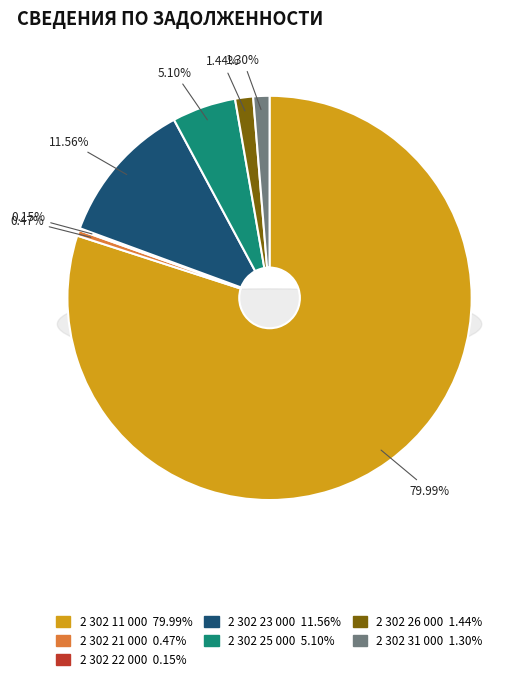

Does 2 302 11 000 account for over 50% of the chart?

Yes